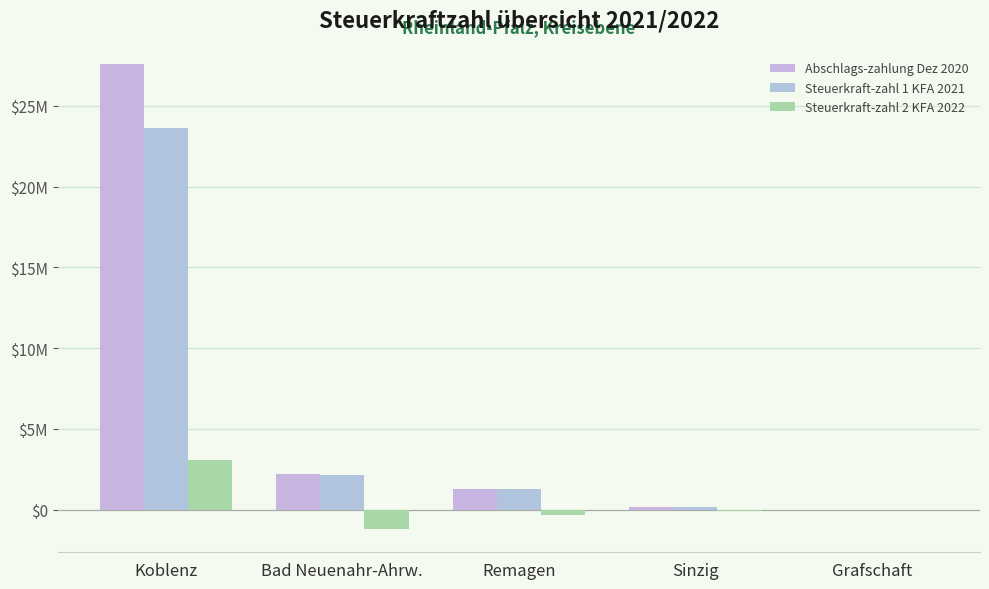

What value does the Abschlags-zahlung Dez 2020 series have at Sinzig, to the nearest 10?

189630